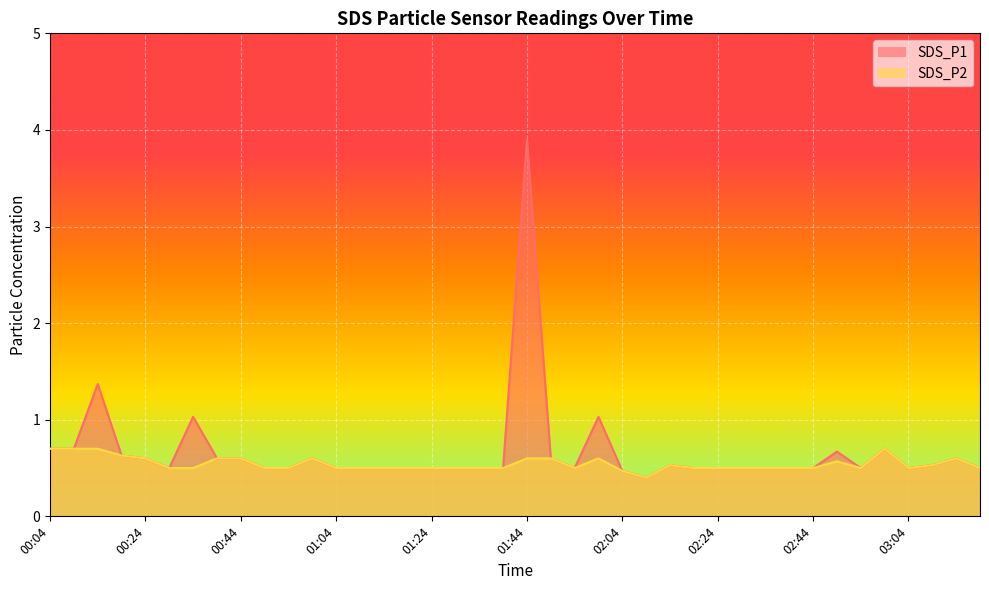

True or false: SDS_P2 and SDS_P1 intersect in this chart.

False